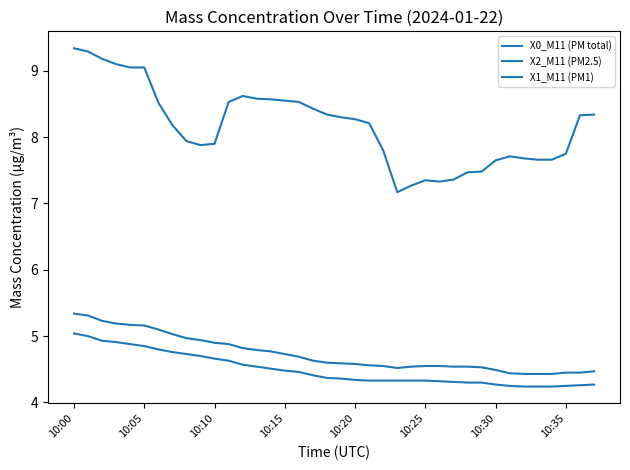

How many lines are shown in the chart?

3